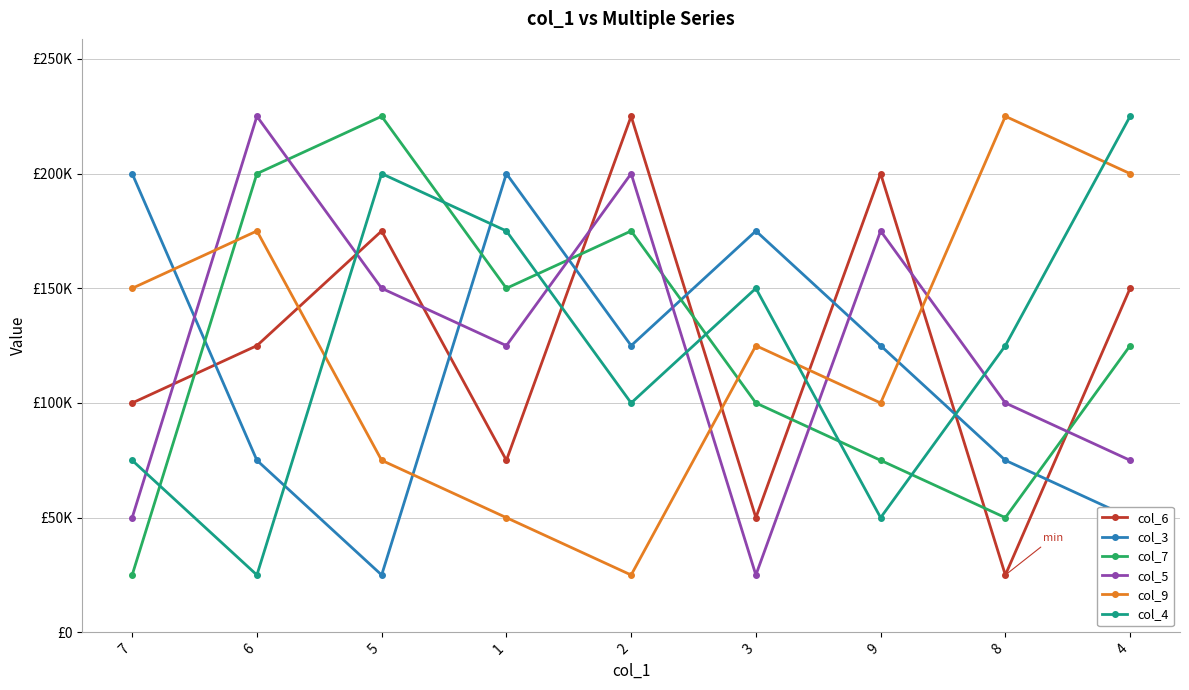

What position from the left is 9?

7